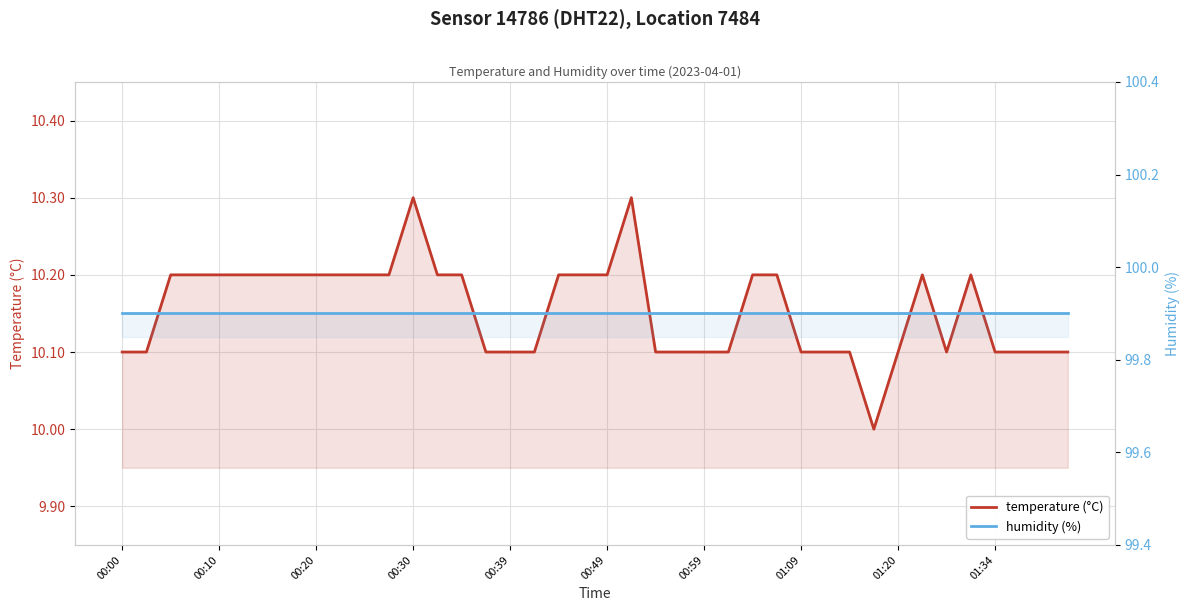

What is the value of the humidity (%) point at the 21st from the left?

99.9